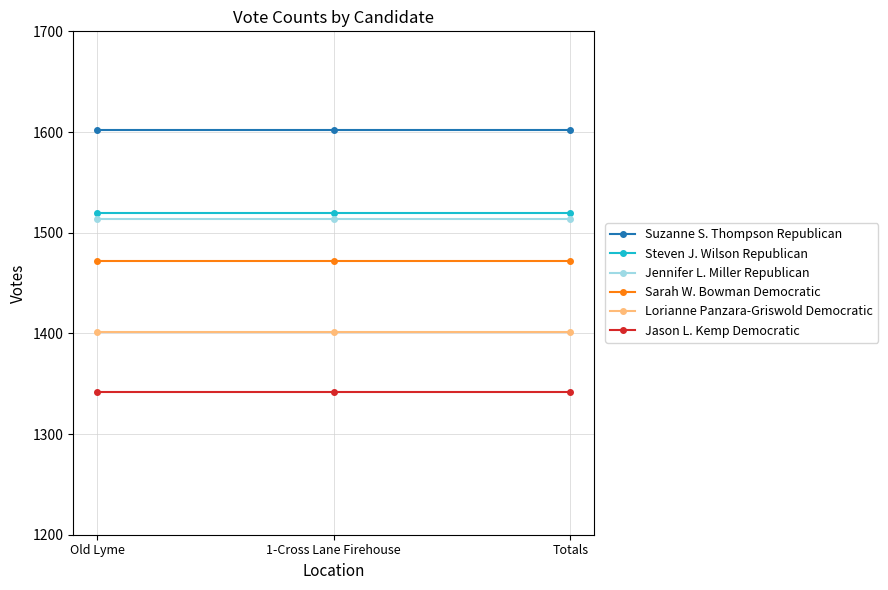

What is the sum of the Lorianne Panzara-Griswold Democratic values at 1-Cross Lane Firehouse and Totals?

2802